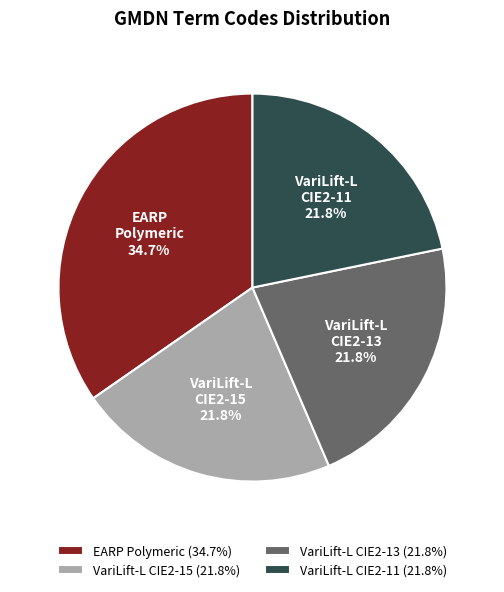

What percentage is NOT represented by VariLift-L CIE2-11 21.8%?

78.2%